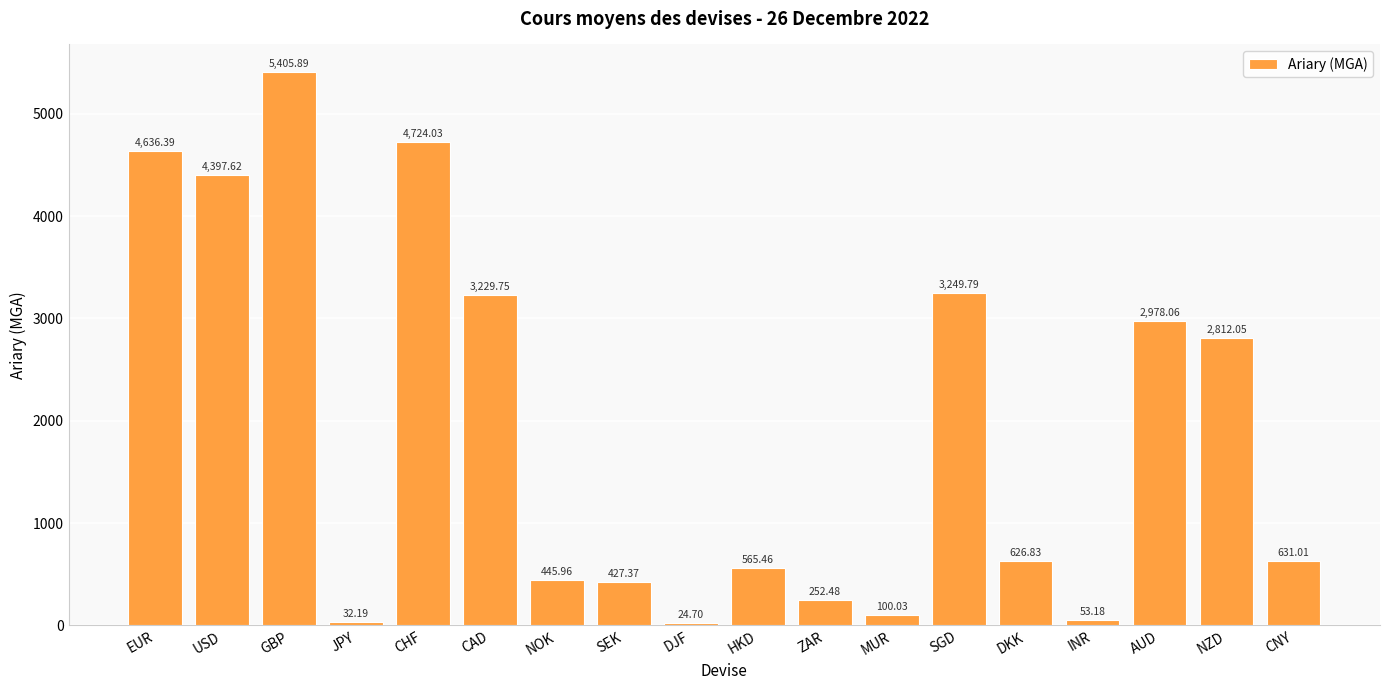

Where is the data nearest to the value 2715?

NZD